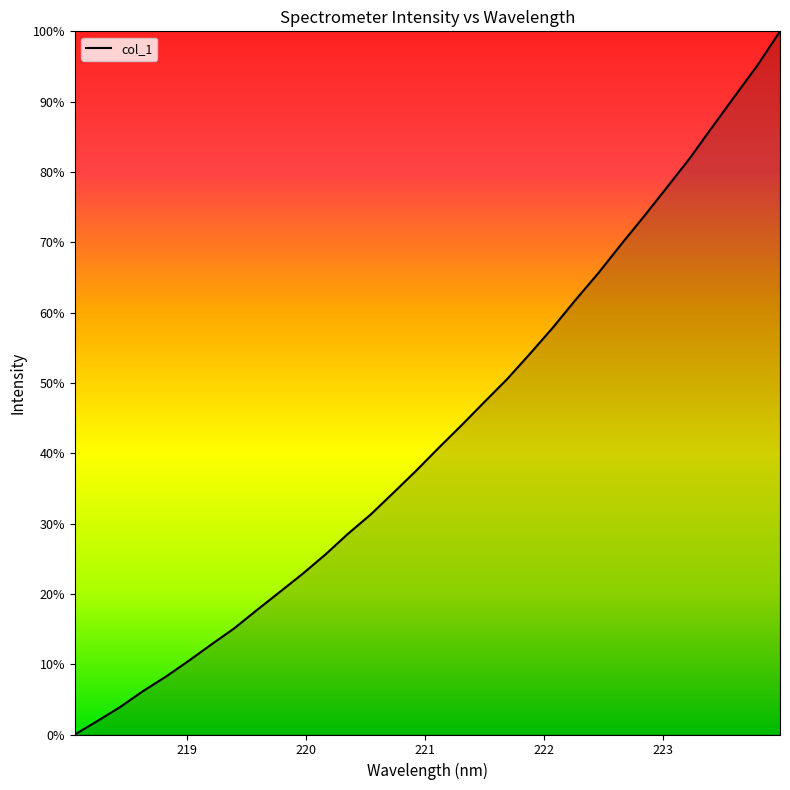

Does the chart have visible grid lines?

No